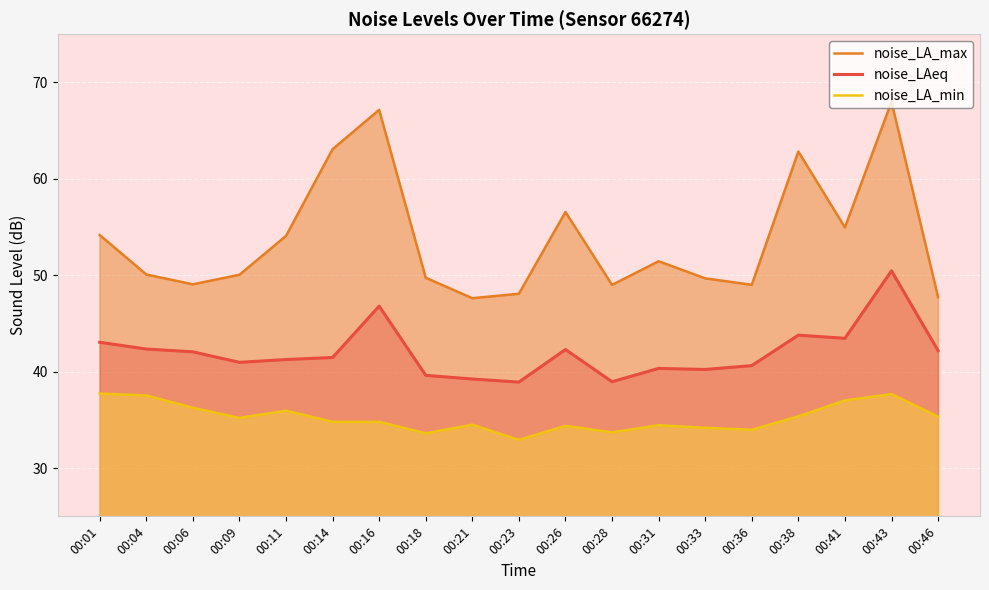

How many interior local valleys does the noise_LA_min series have?

5